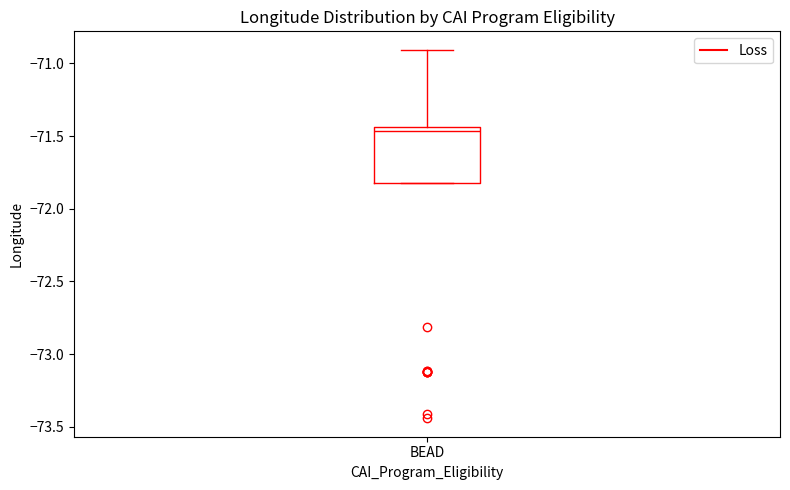

Read this box plot against the y-axis: the position of the median line, the range covered by the box, and the ends of both whiskers. The values are not printed on the chart, so give them approximately, as read against the axis.

median -71.45 (just below the box's upper edge), box -71.80 to -71.45, whiskers -71.80 to -70.90